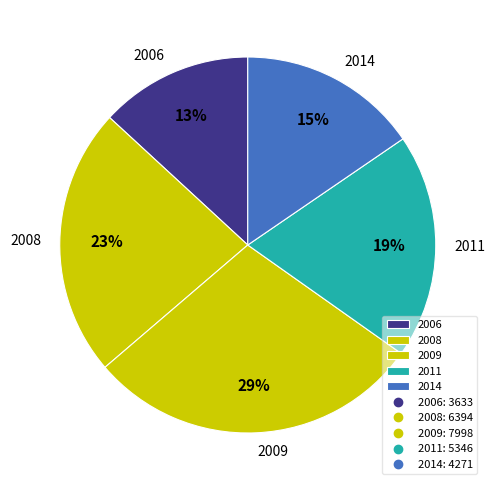

Does any single category account for the majority?

No